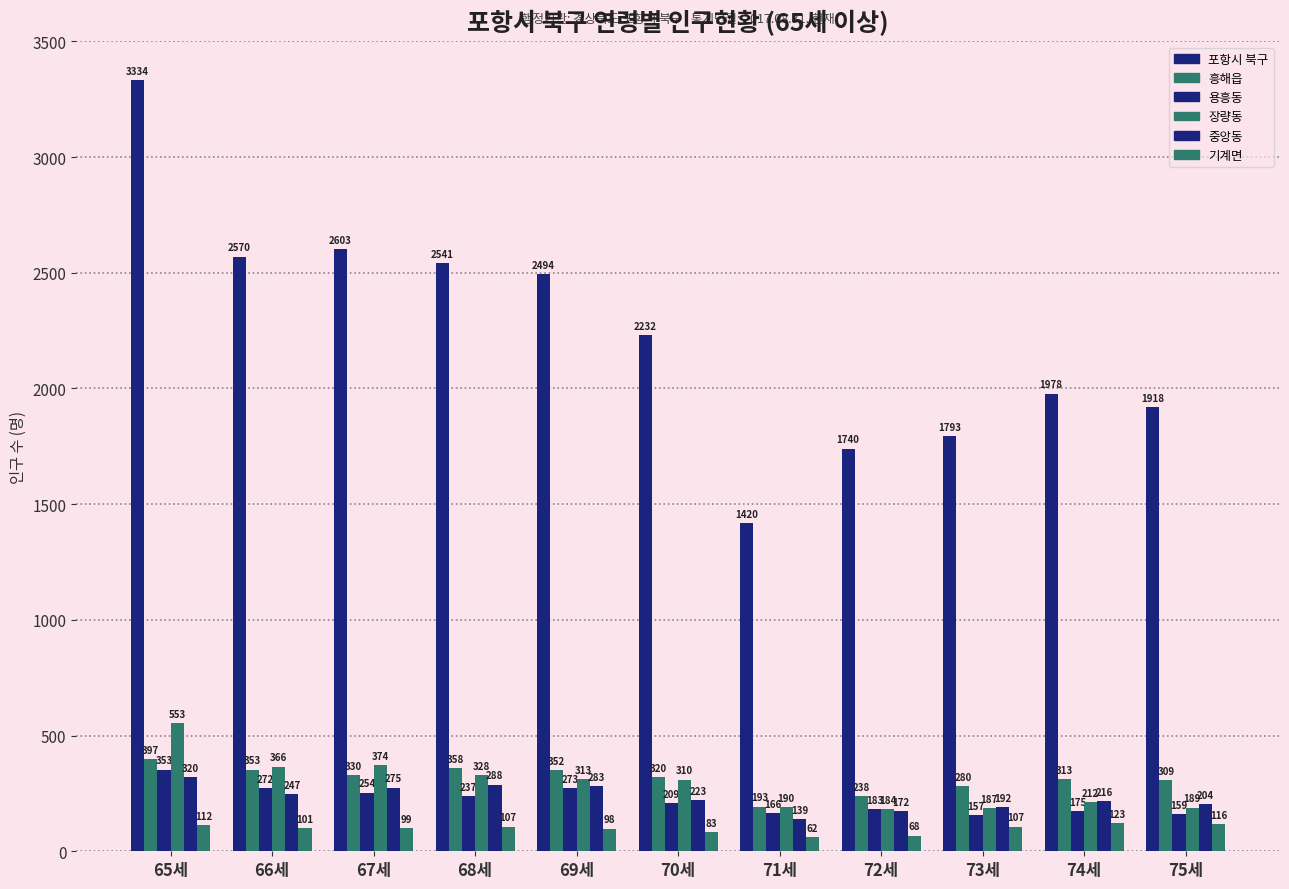

Count the number of data series in this chart.

6